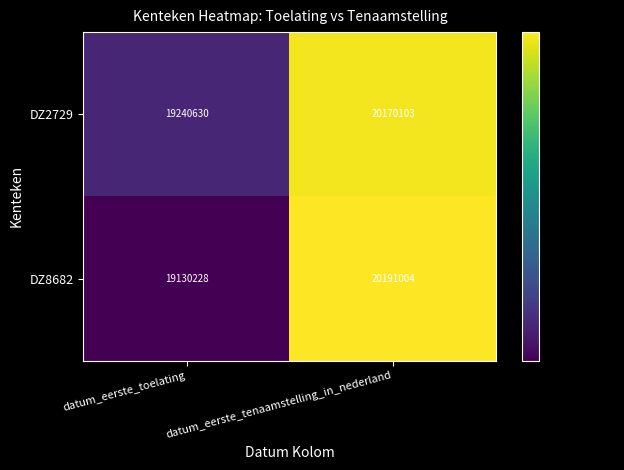

Which series changed the most between datum_eerste_toelating and datum_eerste_tenaamstelling_in_nederland?

DZ8682